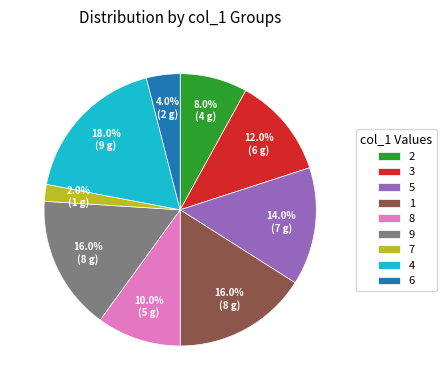

Count the number of slices in the pie.

9